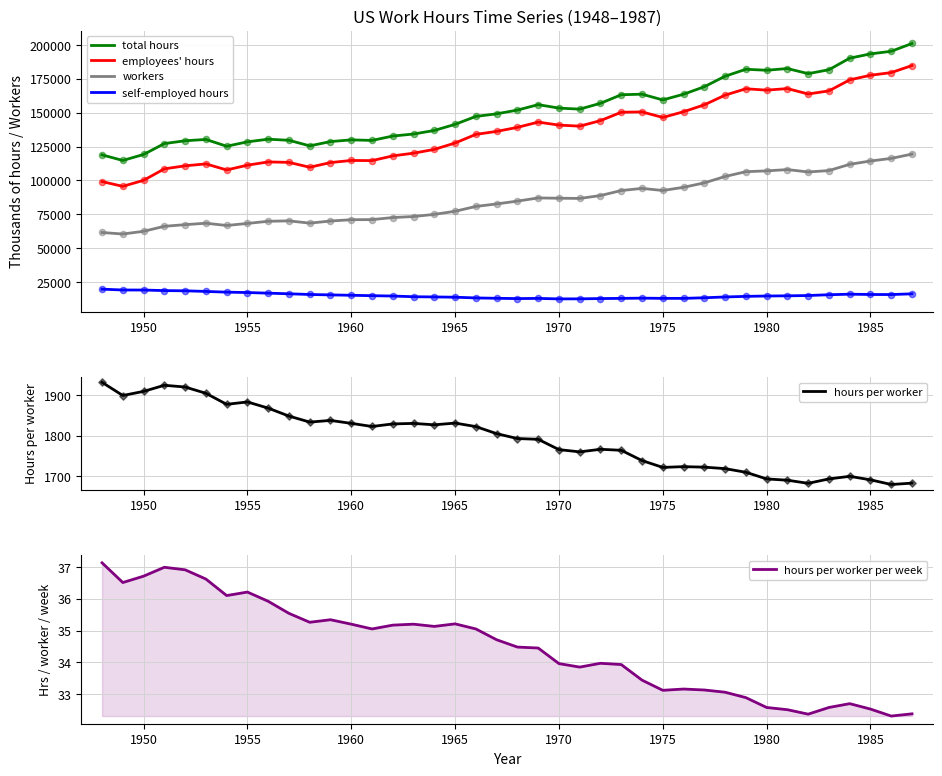

At how many categories does at least one series exceed 127384?

34